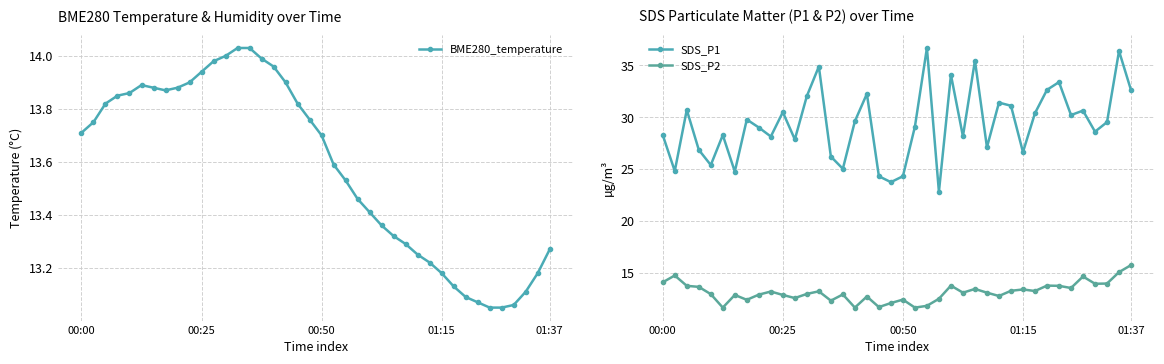

What is the value of the BME280_temperature point at the 35th from the left?

13.1